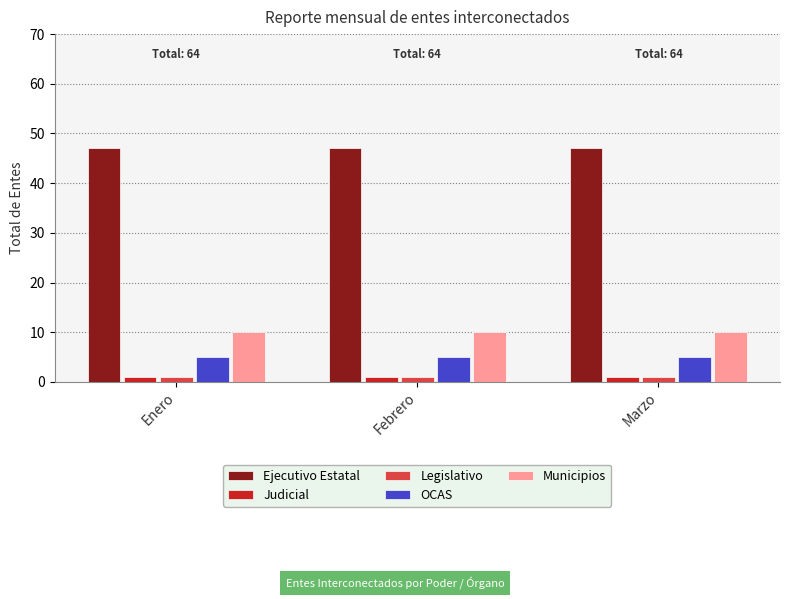

Is the value of Municipios at Enero greater than the value of Ejecutivo Estatal at Enero?

No